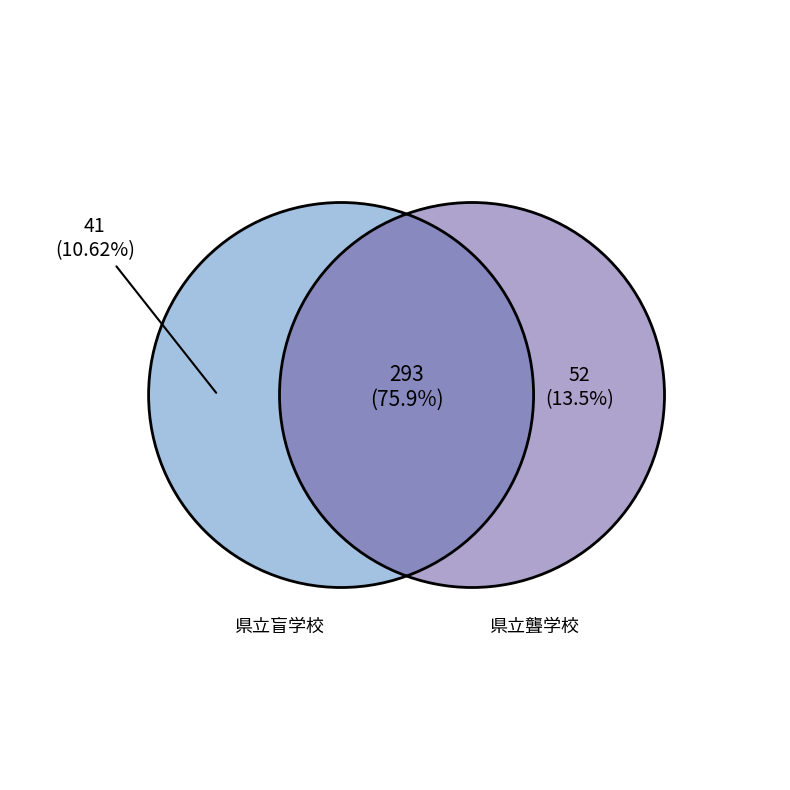

What is the smallest slice in the pie chart?

県立盲学校